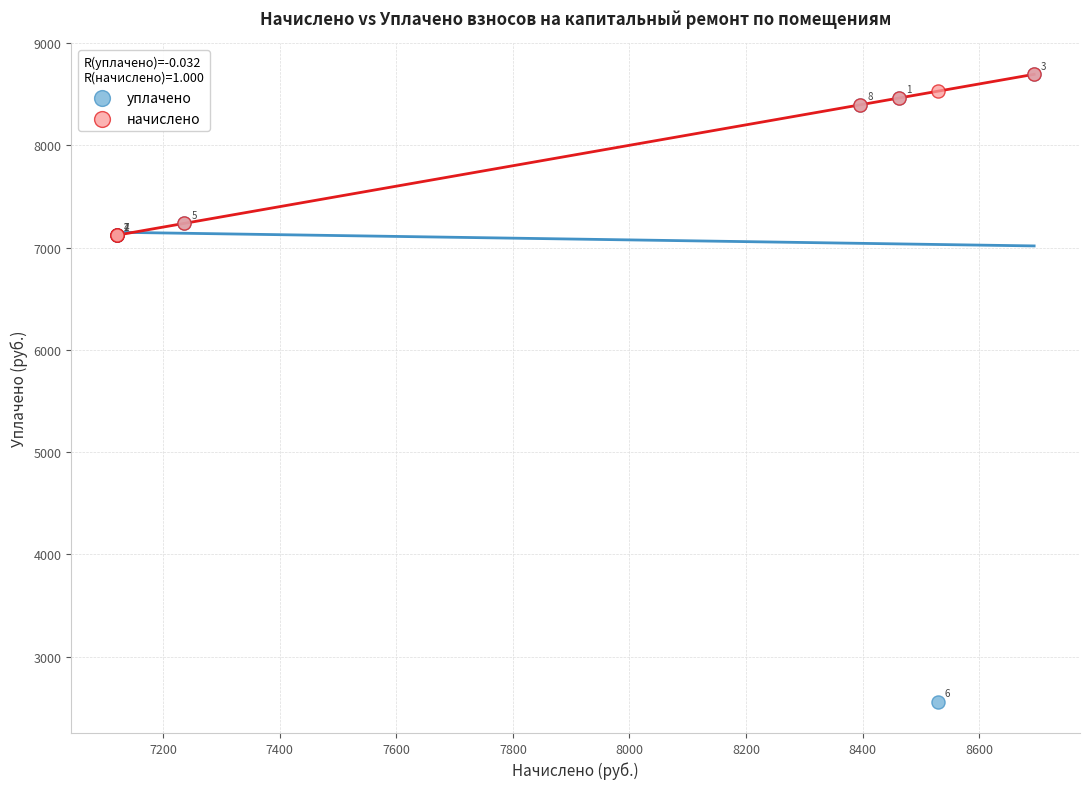

Across all series, what Y value is closest to 5627?

7120.8